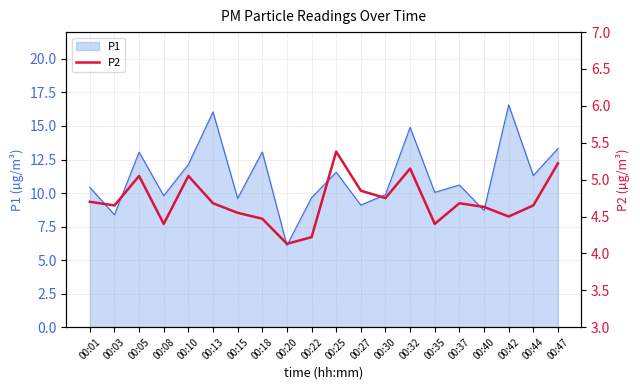

What is the maximum value for P1?

16.6